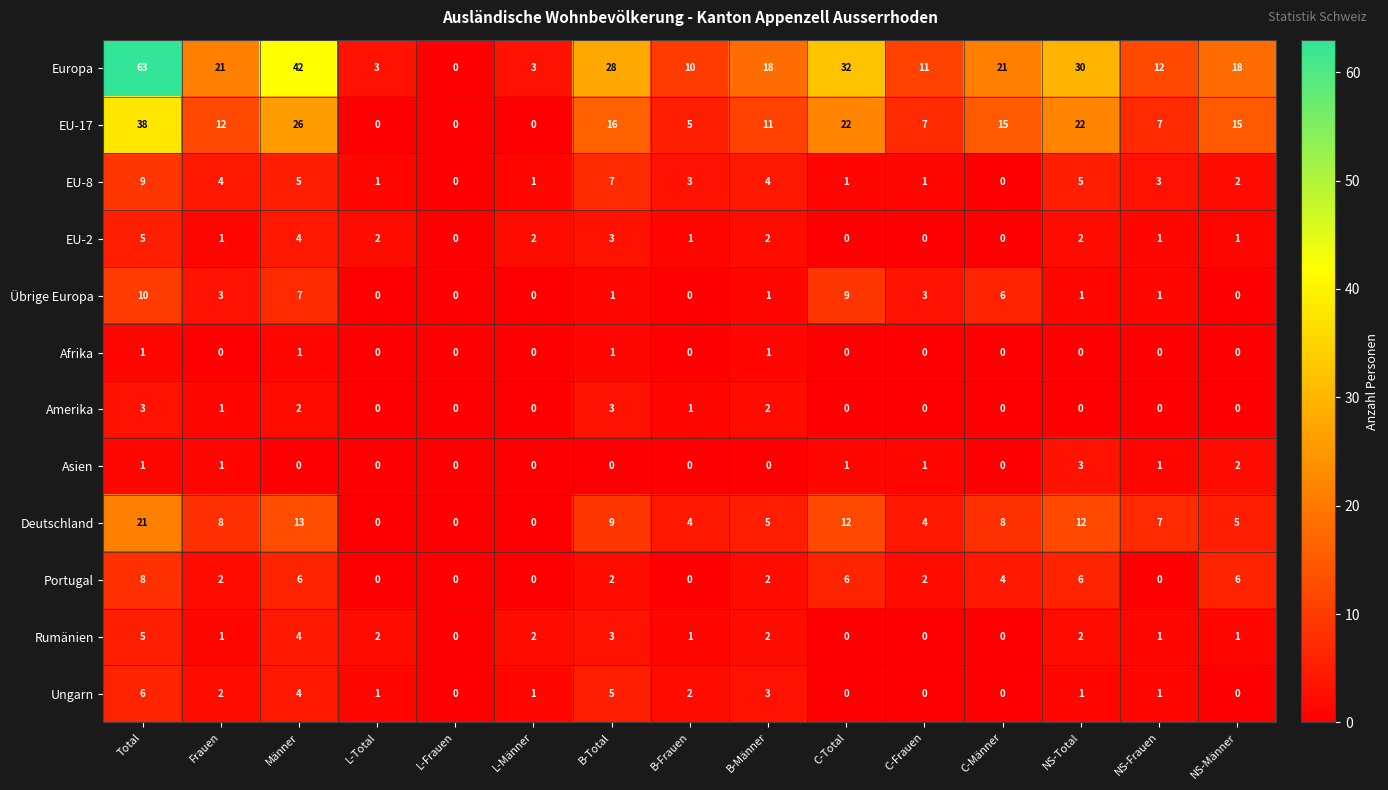

Is it true that Portugal equals 2 at C-Frauen?

True